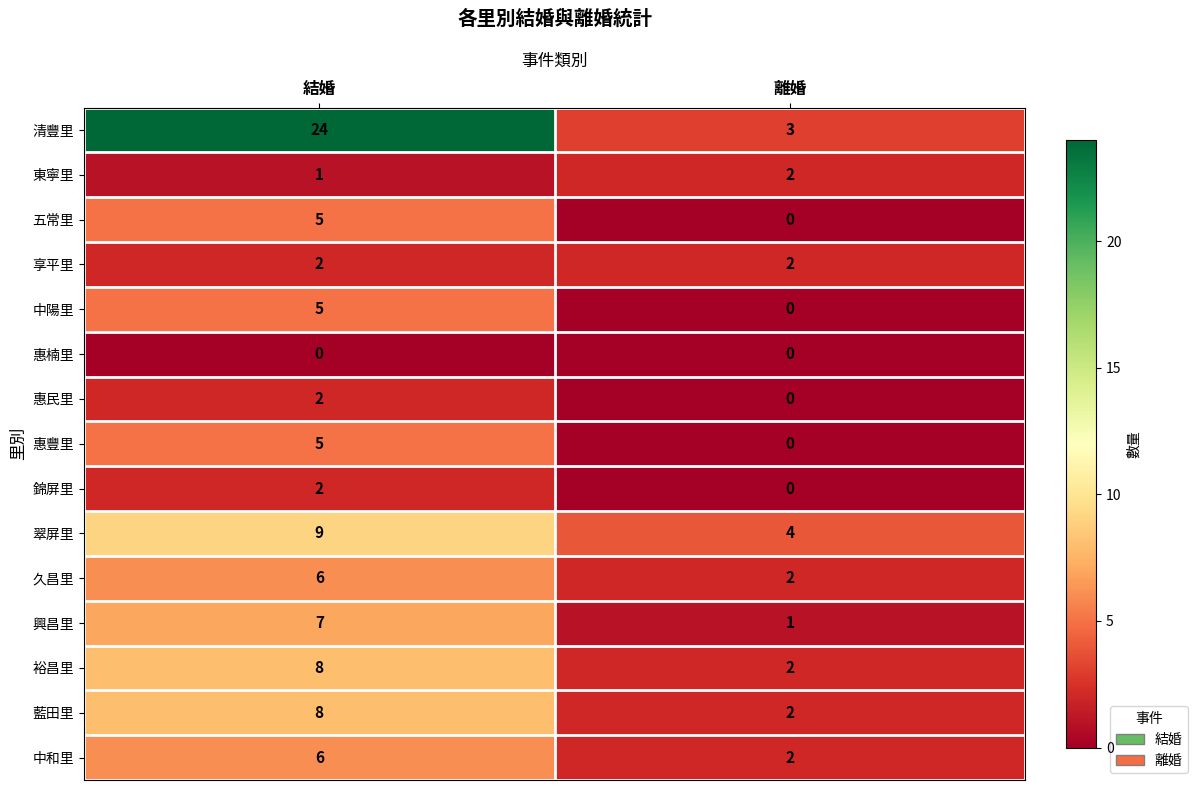

How many distinct data groups are displayed?

15